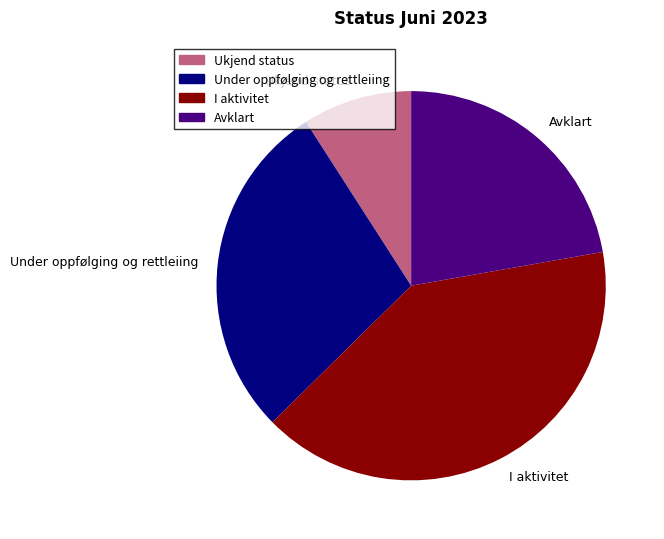

Is the sum of Under oppfølging og rettleiing and Ukjend status greater than half?

No